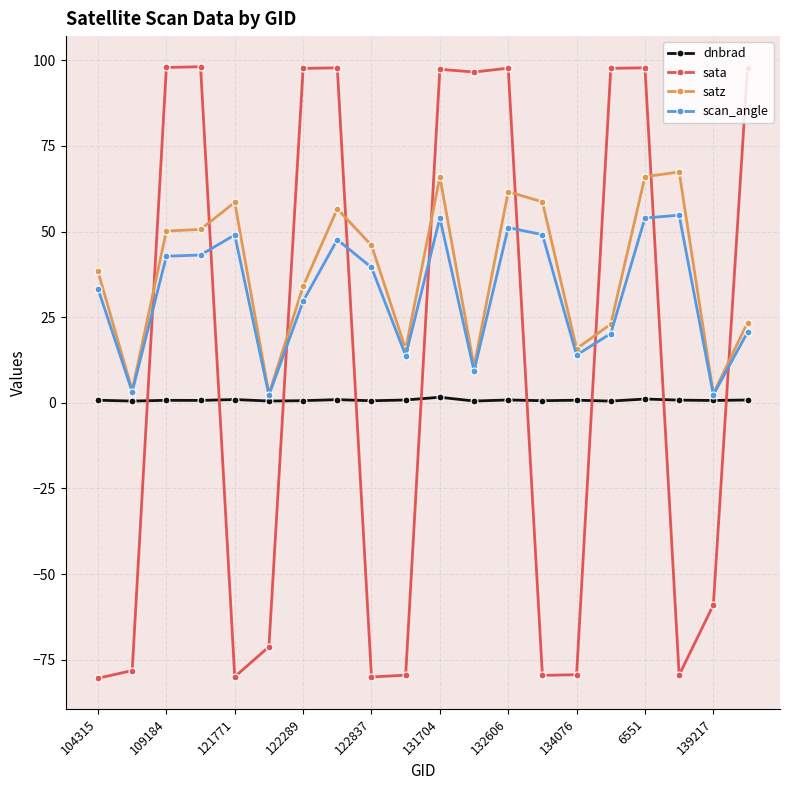

What is the value of the scan_angle point at the 5th from the left?

49.0